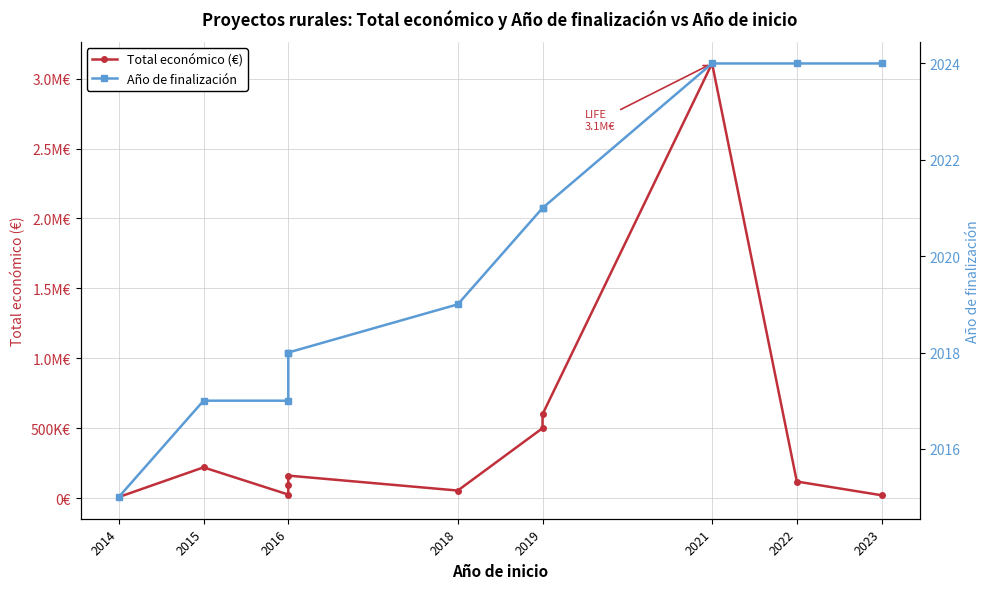

Rank the series by their maximum value, from lowest to highest.

Año de finalización, Total económico (€)